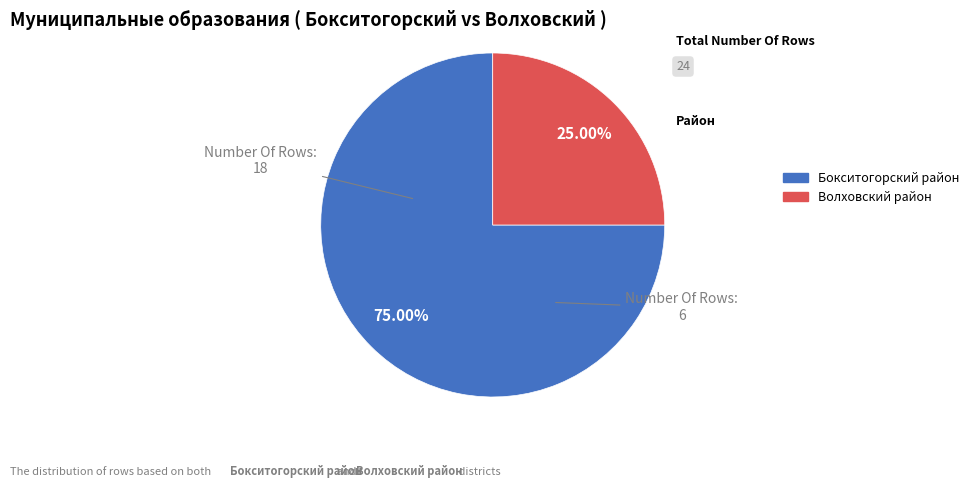

Which has a higher value, Бокситогорский район or Волховский район?

Бокситогорский район